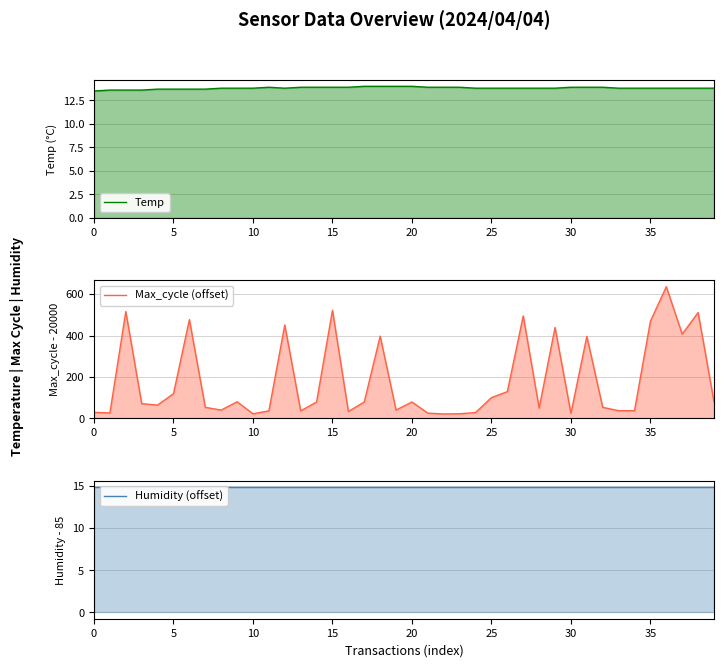

Which series has the widest spread of values?

Max_cycle (offset)